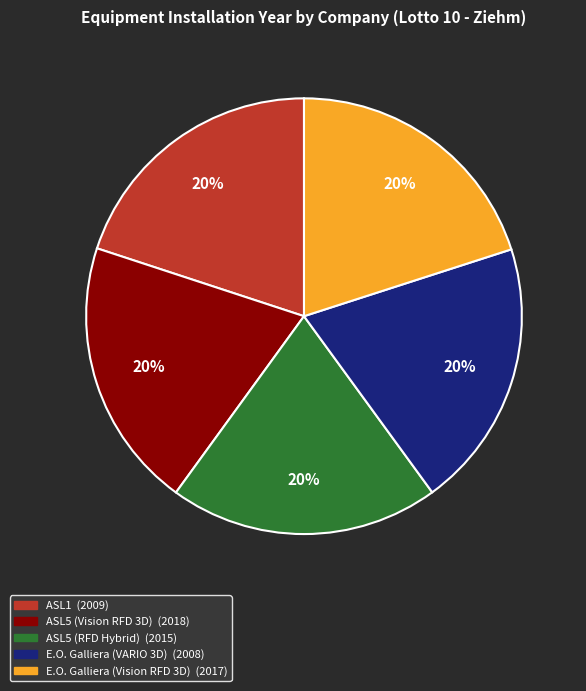

Is the sum of ASL5 (Vision RFD 3D) and ASL5 (RFD Hybrid) greater than half?

No